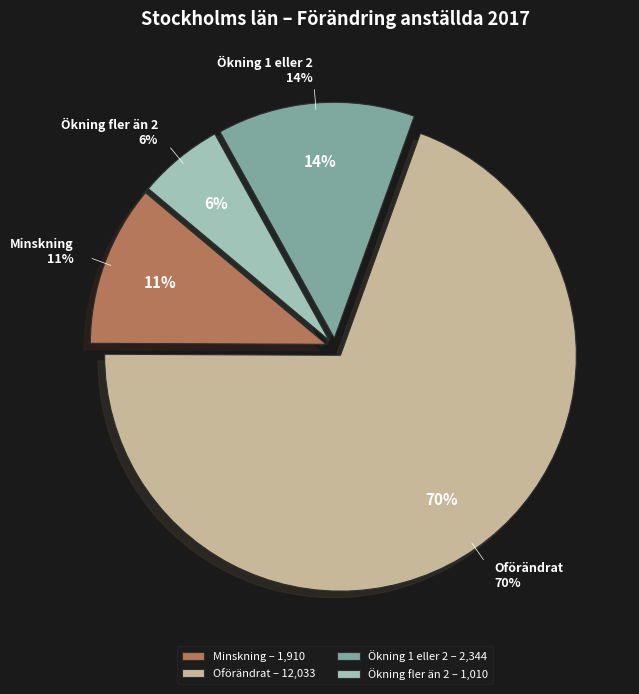

What percentage is the Ökning 1 eller 2 slice, to the nearest percent?

14%